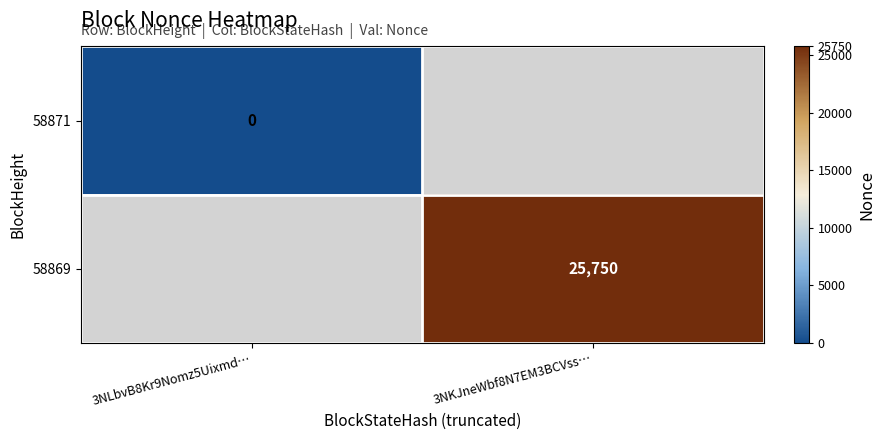

Which series has the widest spread of values?

58871